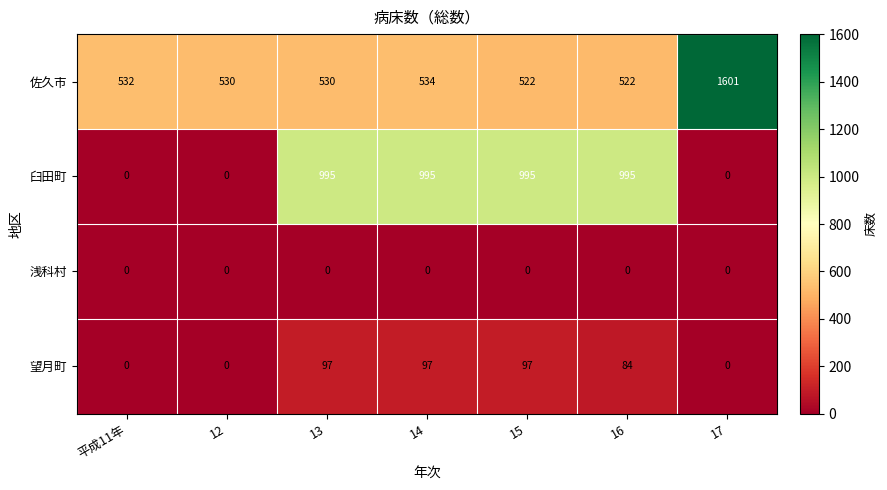

The value of 望月町 at 平成11年 is 0. True or false?

True